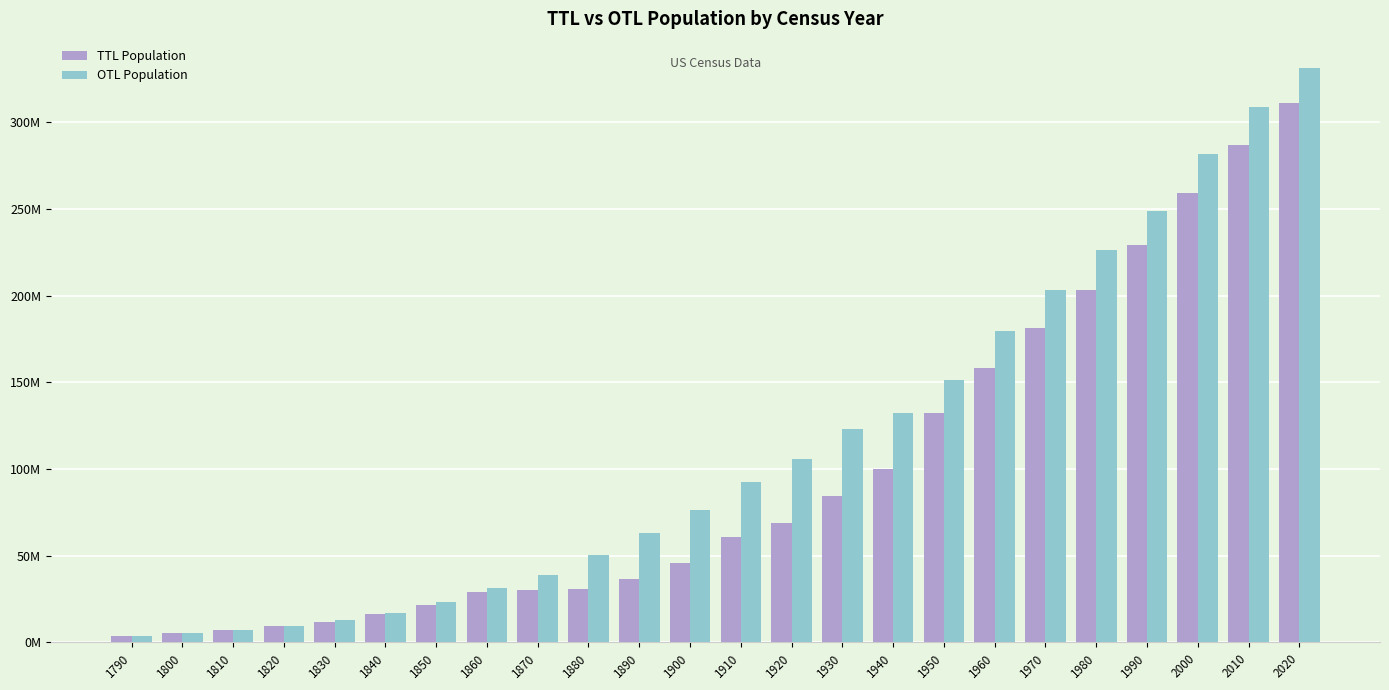

What are all the series names shown in the legend?

TTL Population, OTL Population